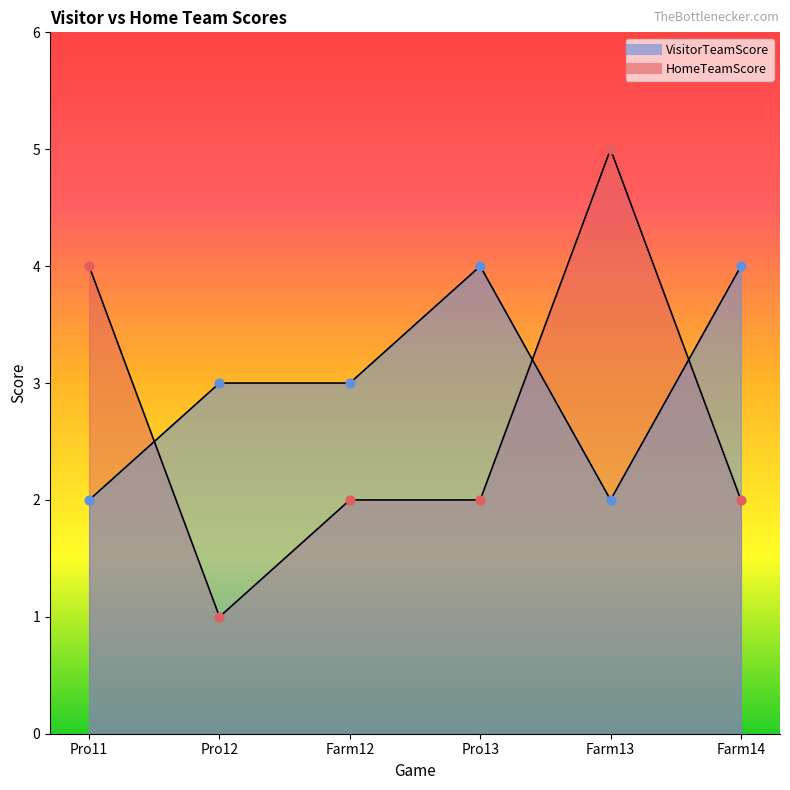

At how many categories does at least one series exceed 3?

4